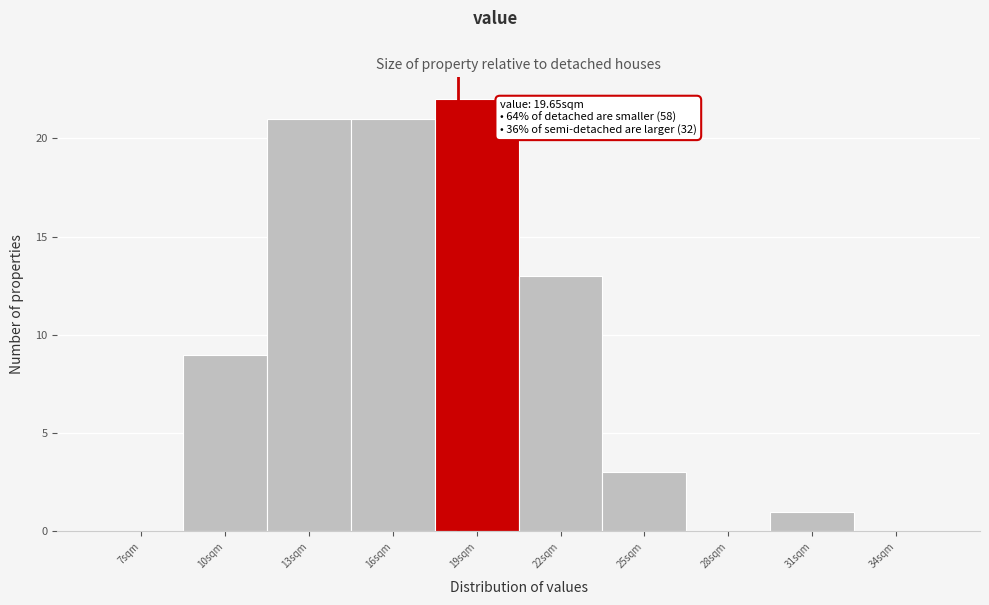

Reading right to left, transcribe all the data shown in this chart.

34sqm=0	31sqm=1	28sqm=0	25sqm=3	22sqm=13	19sqm=22	16sqm=21	13sqm=21	10sqm=9	7sqm=0